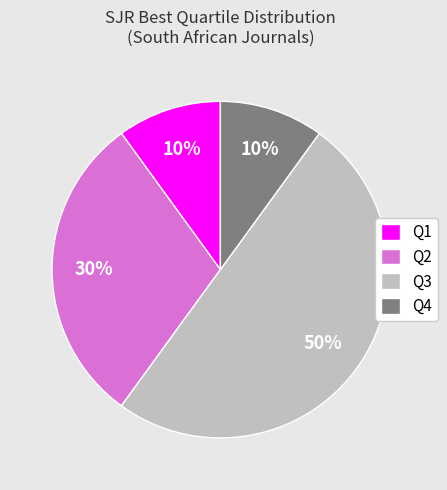

Do Q1 and Q3 together represent more than half of the pie?

Yes